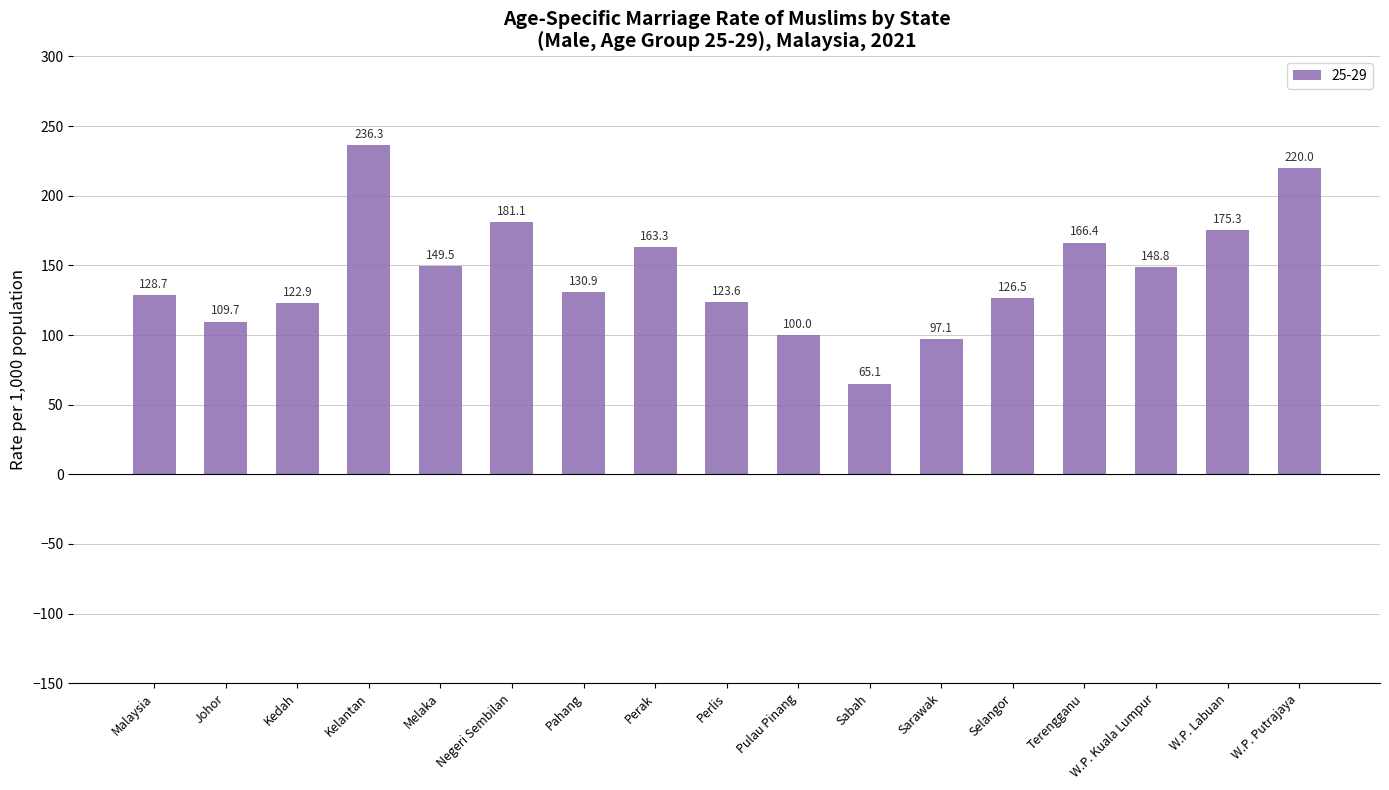

Rank the categories by value from highest to lowest.

Kelantan, W.P. Putrajaya, Negeri Sembilan, W.P. Labuan, Terengganu, Perak, Melaka, W.P. Kuala Lumpur, Pahang, Malaysia, Selangor, Perlis, Kedah, Johor, Pulau Pinang, Sarawak, Sabah